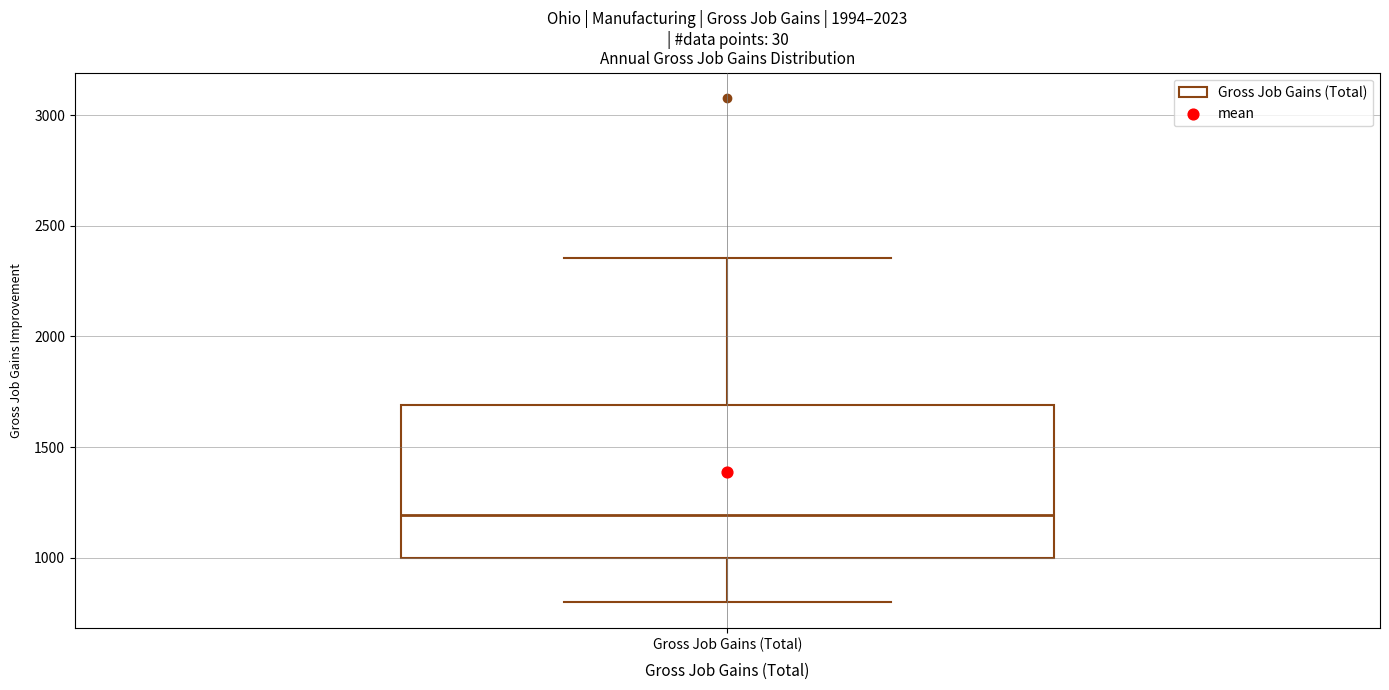

Read this box plot against the y-axis: the position of the median line, the range covered by the box, and the ends of both whiskers. The values are not printed on the chart, so give them approximately, as read against the axis.

median 1200, box 1000 to 1700, whiskers 800 to 2350